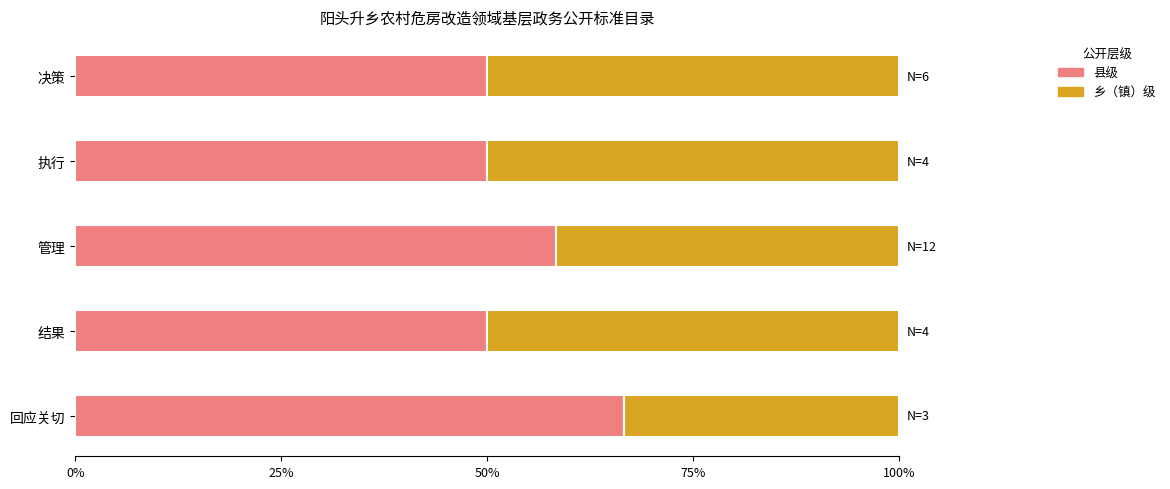

The 县级 series shows 50.0 at 执行. True or false?

True